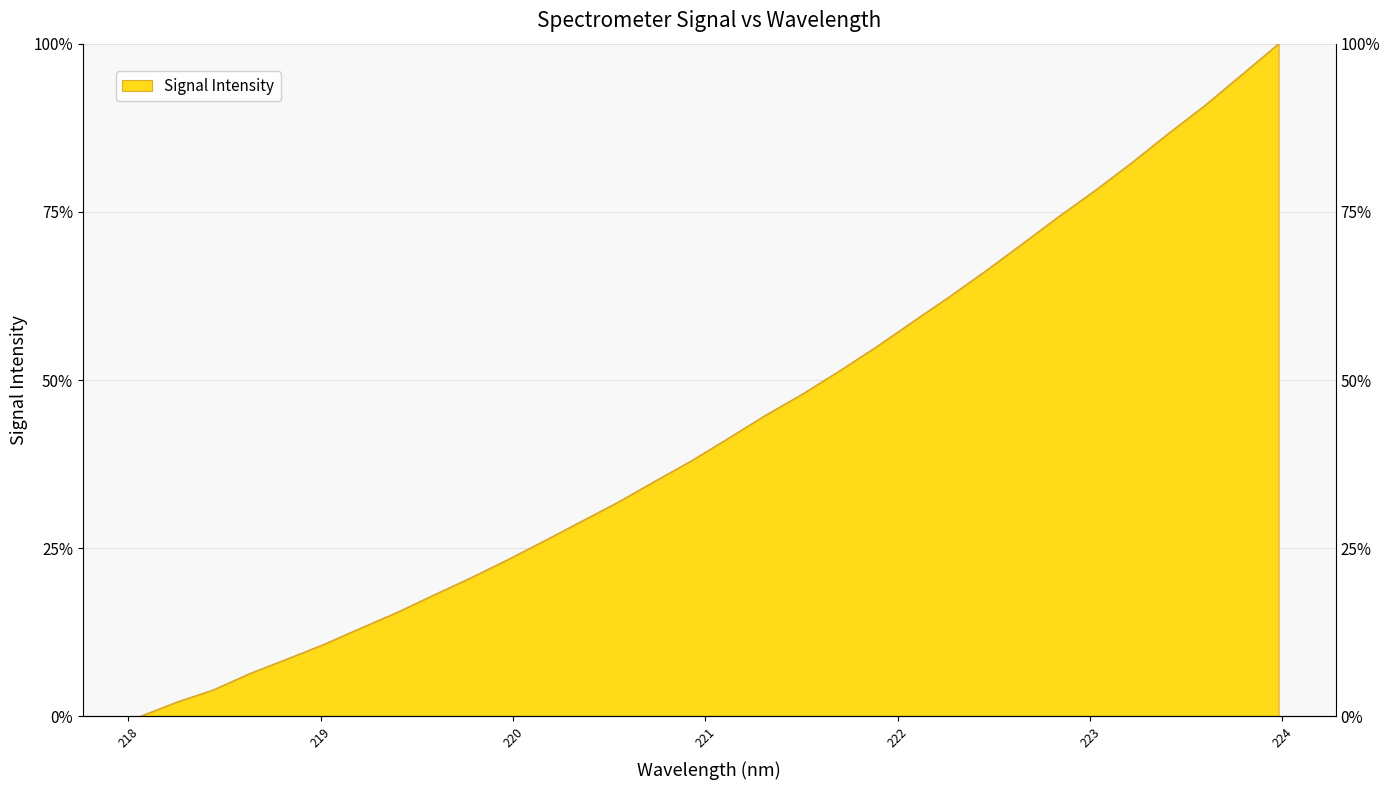

List the labels in order of value, smallest first.

218.0596, 218.2508, 218.442, 218.6332, 218.8244, 219.0156, 219.2067, 219.3979, 219.589, 219.7801, 219.9712, 220.1623, 220.3533, 220.5444, 220.7354, 220.9264, 221.1174, 221.3083, 221.4993, 221.6902, 221.8812, 222.0721, 222.263, 222.4538, 222.6447, 222.8355, 223.0264, 223.2172, 223.408, 223.5987, 223.7895, 223.9802